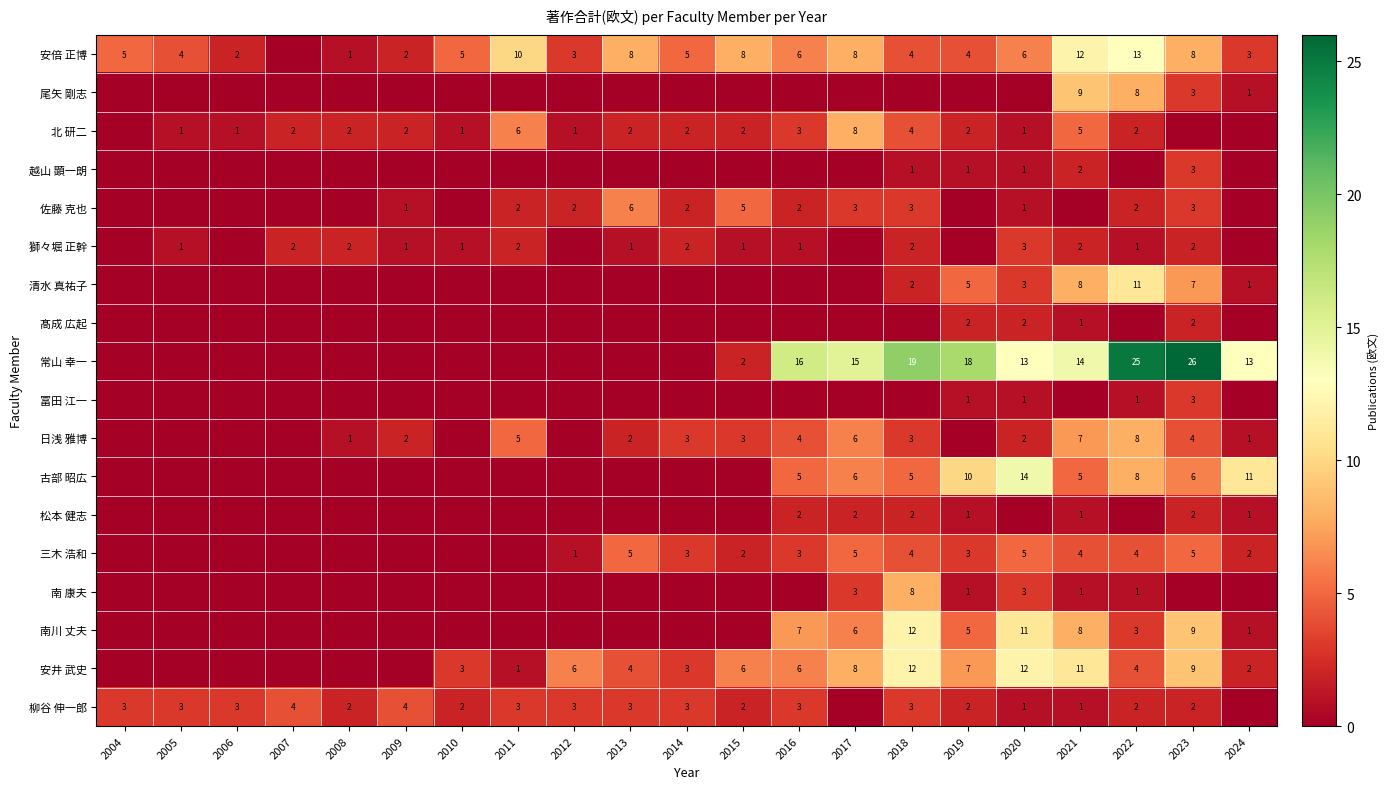

The 古部 昭広 series shows 8 at 2017. True or false?

False